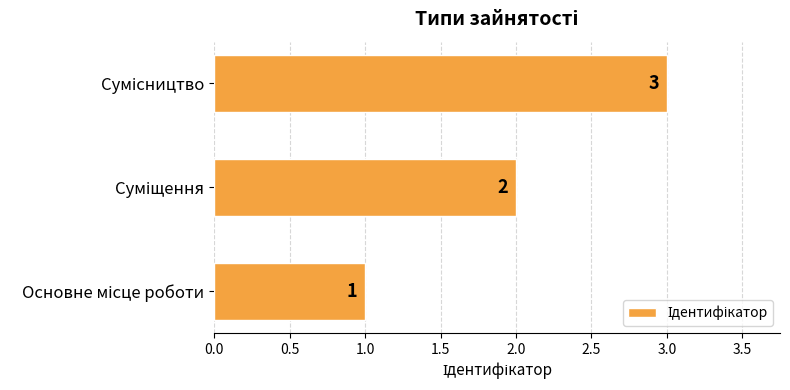

What is the minimum value shown in the chart?

1